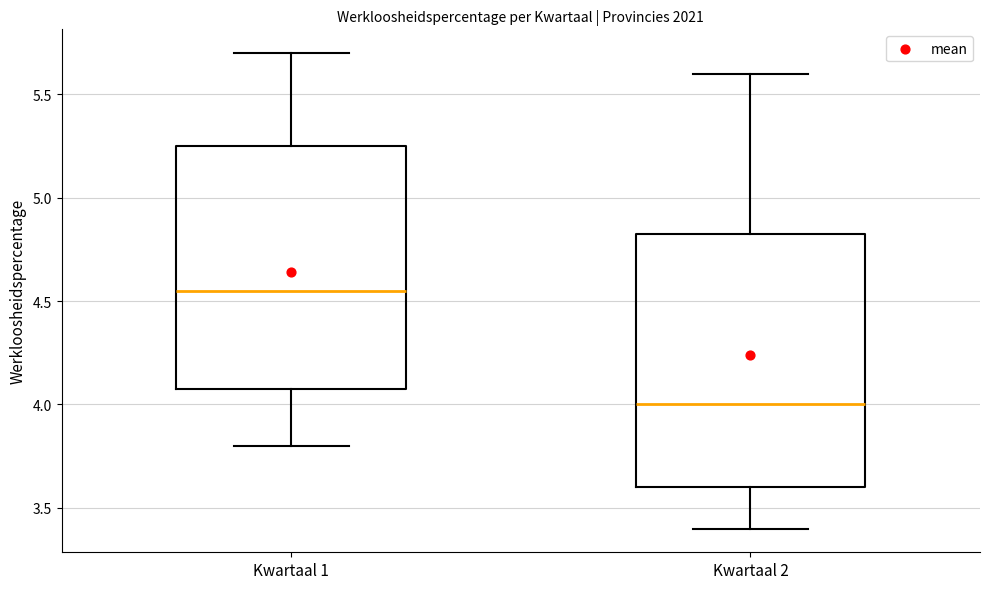

Reading left to right, transcribe this box plot: for each box, give where its median line is, the range the box spans, and where its two whiskers end, as read against the y-axis. The values are not printed on the chart, so give them approximately, as read against the axis.

Kwartaal 1: median 4.55, box 4.10 to 5.25, whiskers 3.80 to 5.70
Kwartaal 2: median 4.00, box 3.60 to 4.85, whiskers 3.40 to 5.60